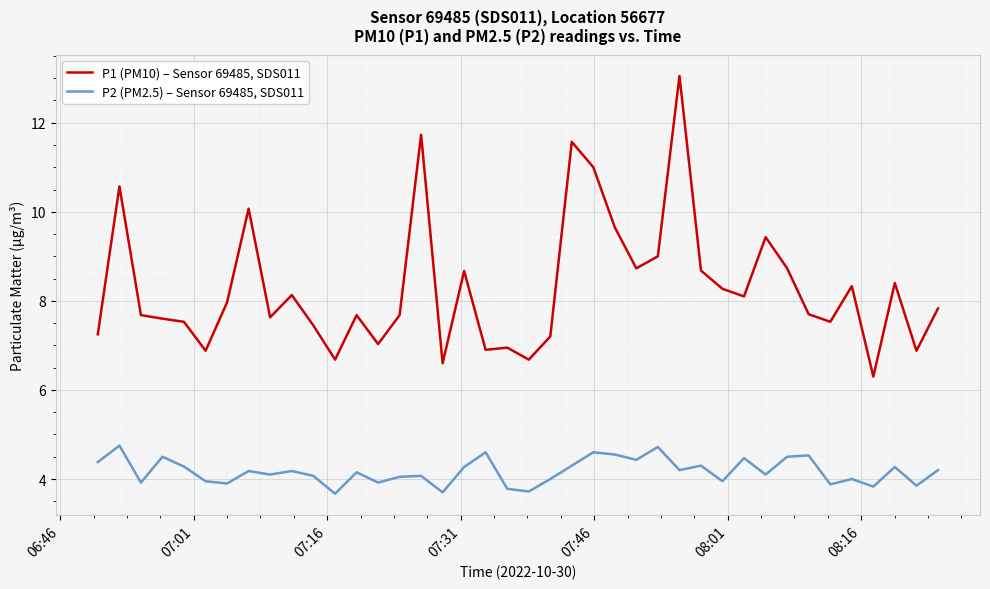

What is the minimum value for P1 (PM10) – Sensor 69485, SDS011?

6.3